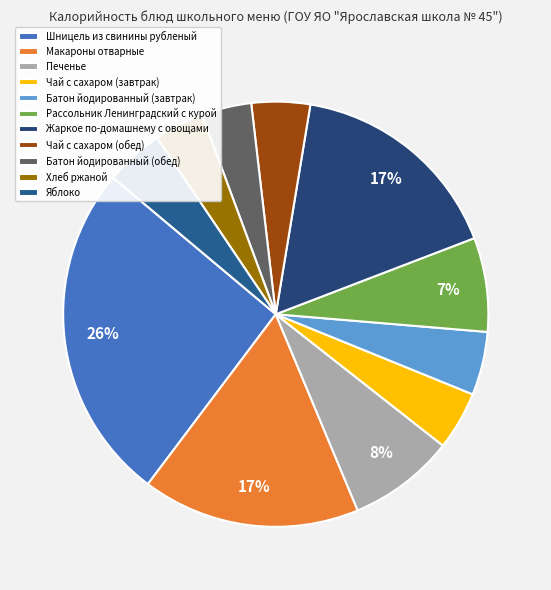

To the nearest percent, what is the average slice percentage?

9%